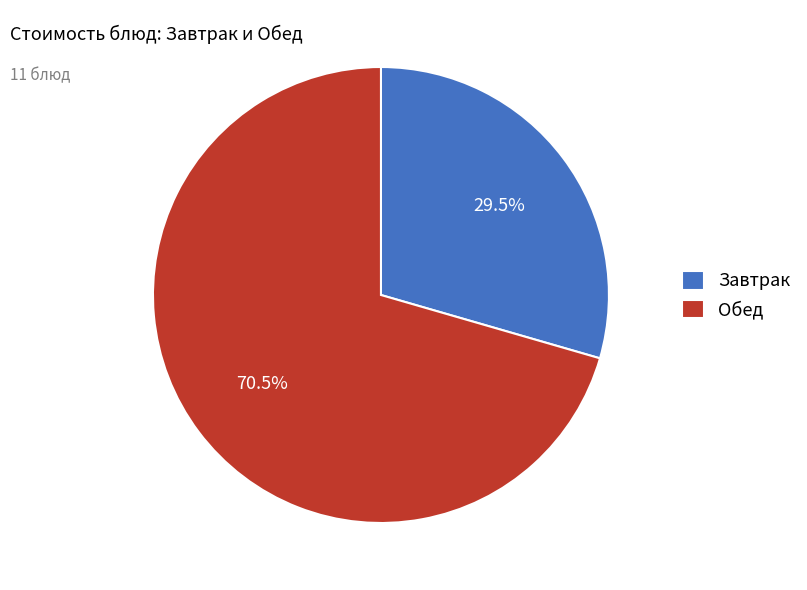

Is there a majority slice in this chart?

Yes